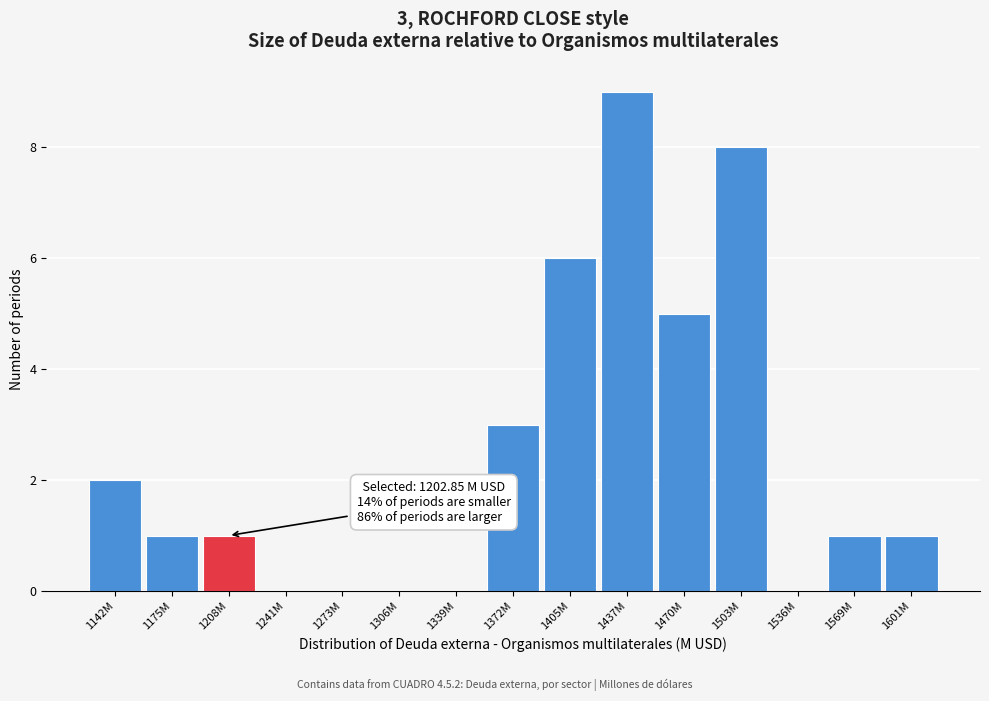

Reading right to left, list all the values displayed in this chart.

1601M=1	1569M=1	1536M=0	1503M=8	1470M=5	1437M=9	1405M=6	1372M=3	1339M=0	1306M=0	1273M=0	1241M=0	1208M=1	1175M=1	1142M=2